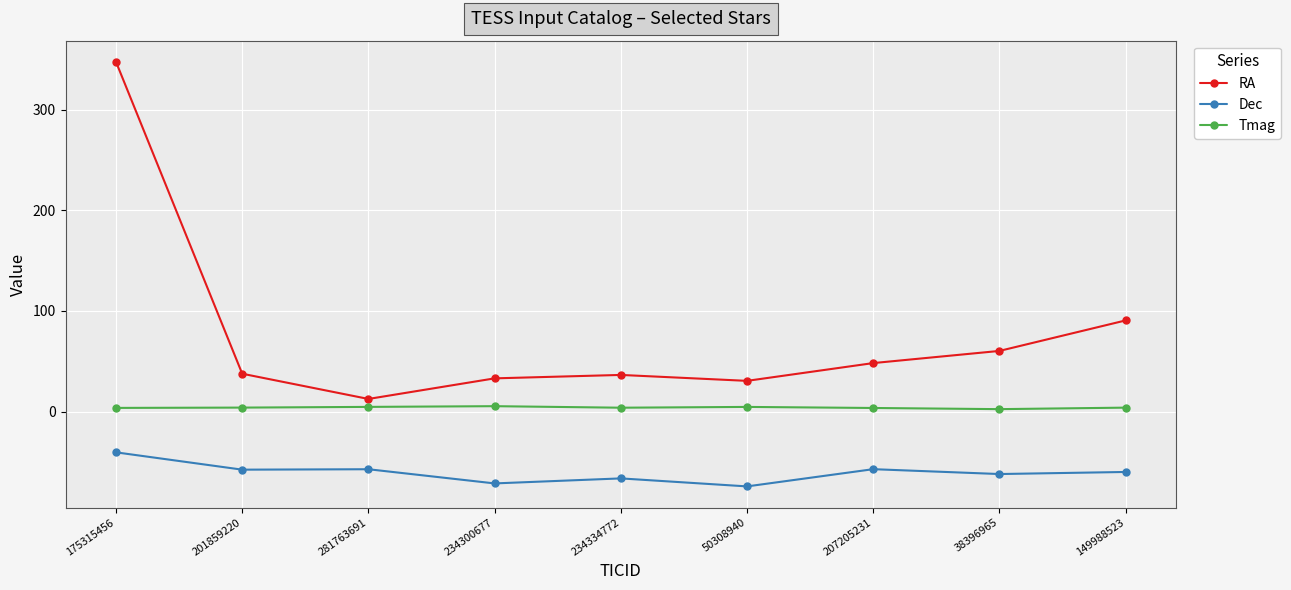

What is the label of the 3rd point from the right?

207205231